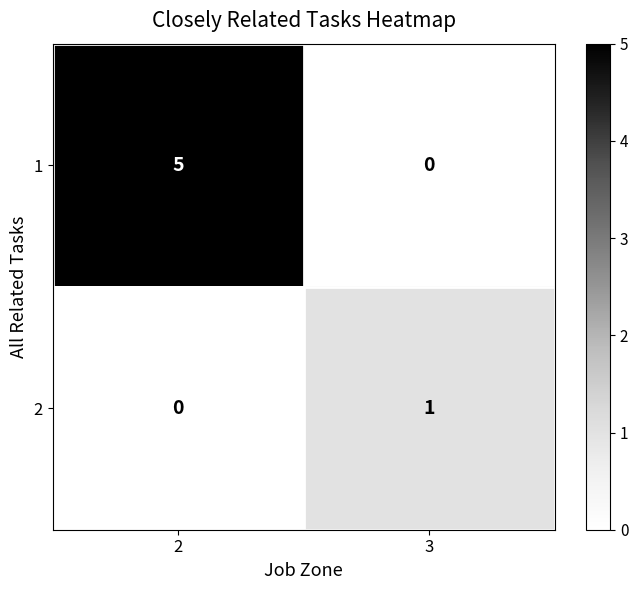

At which label is 1 closest to 2?

3